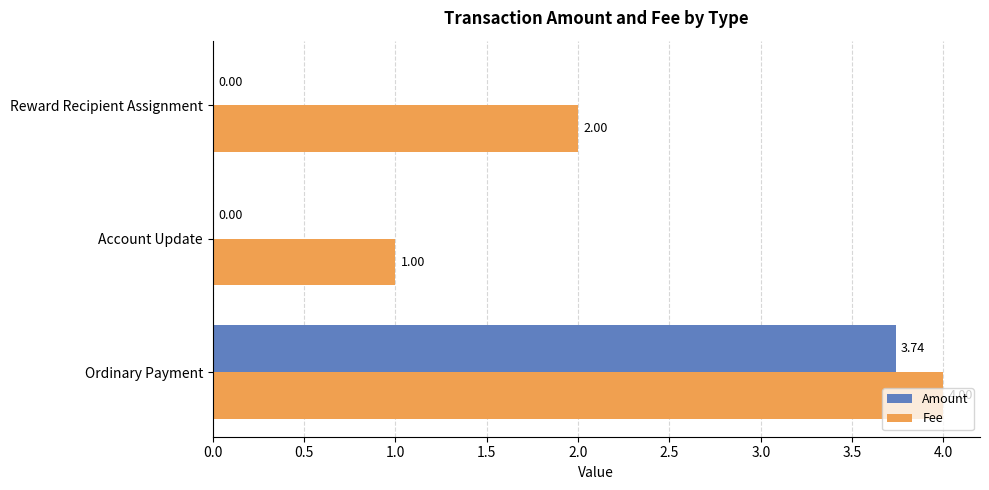

Is the value of Fee at Account Update greater than the value of Amount at Ordinary Payment?

No